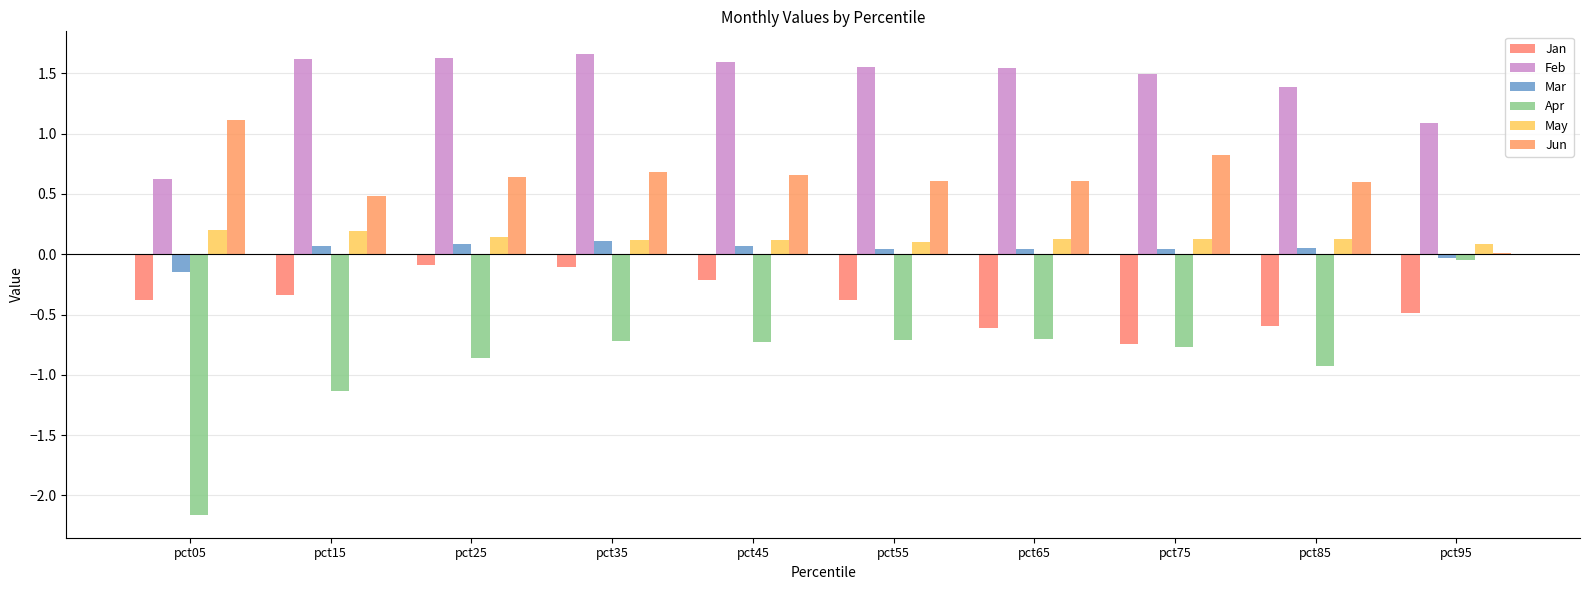

Are the bars horizontal?

No